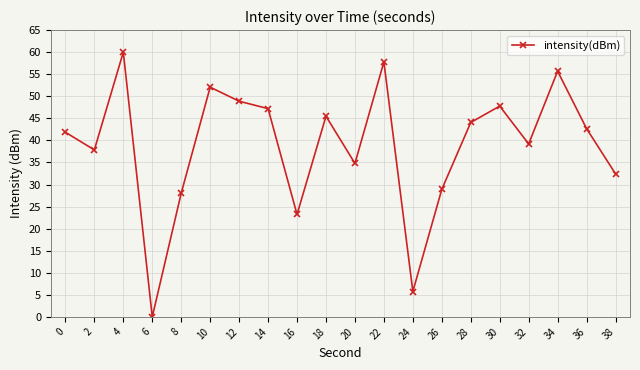

Where is the data nearest to the value 30?

26